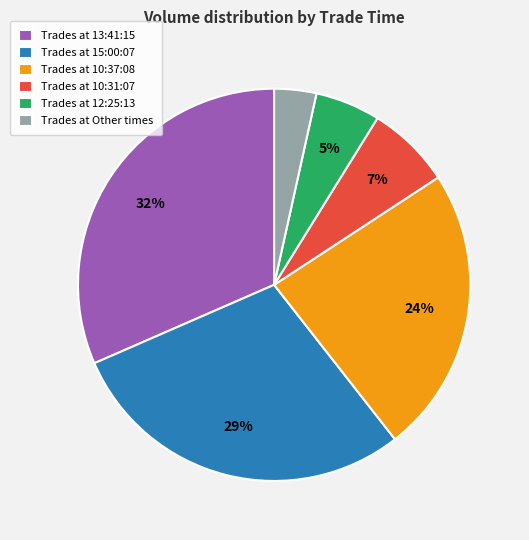

Combined, do Trades at 10:31:07 and Trades at 13:41:15 account for over 50%?

No